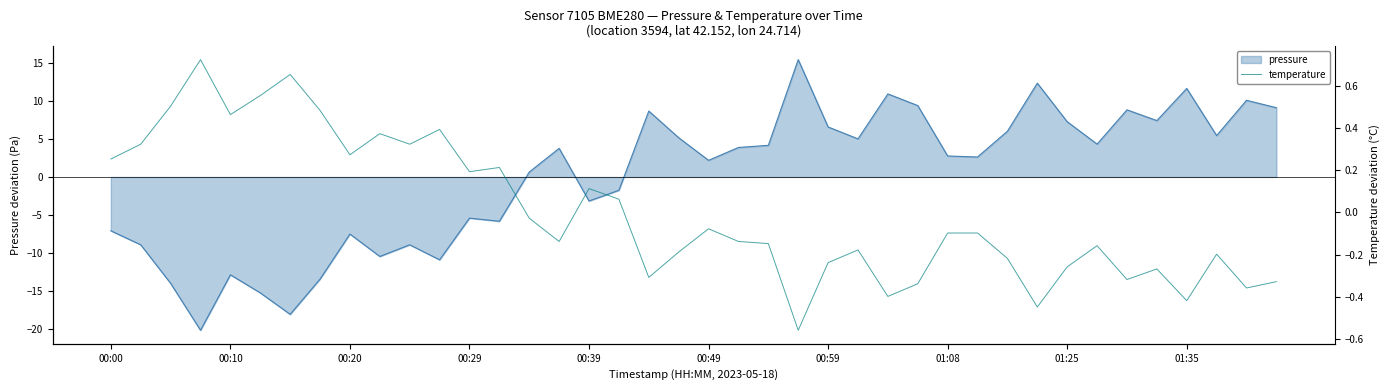

Is it true that pressure equals 6.6 at 00:59?

True